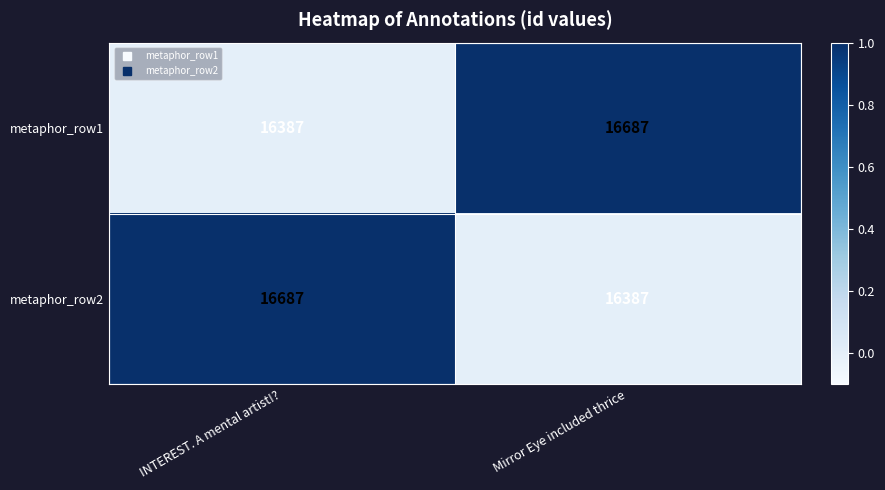

What is the minimum value for metaphor_row2?

16387